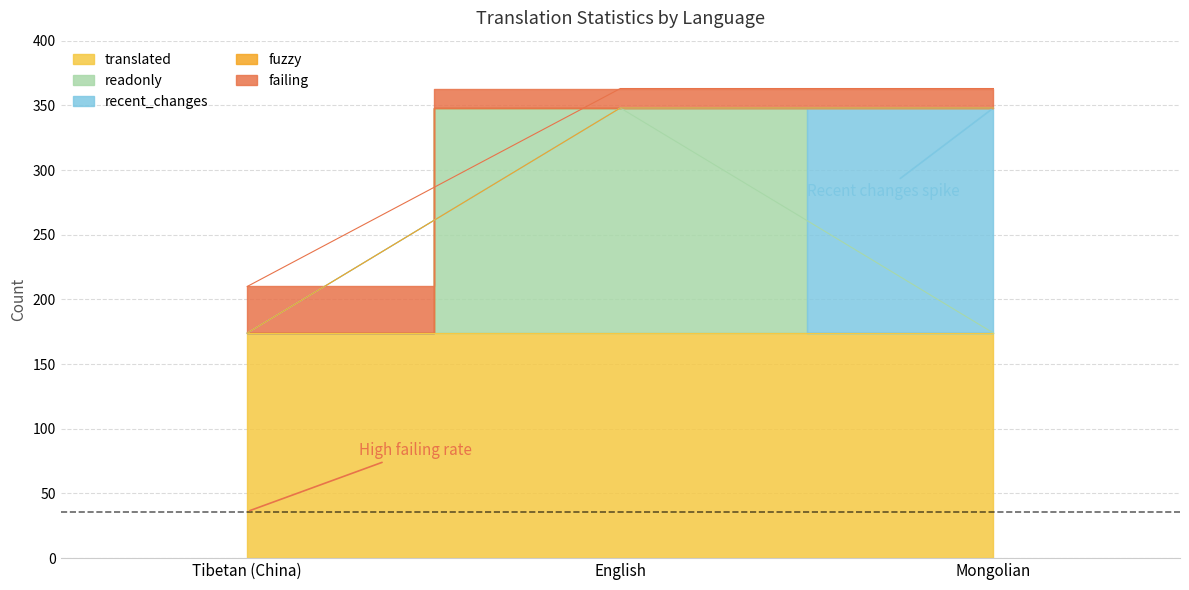

How many lines are shown in the chart?

6